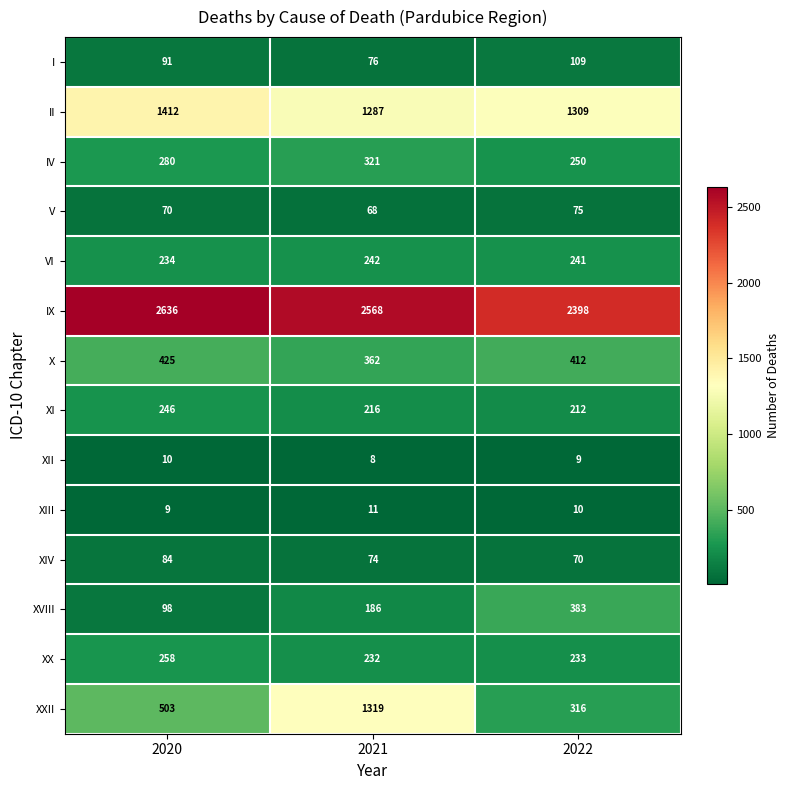

How many values in the IX series are below 2568?

1